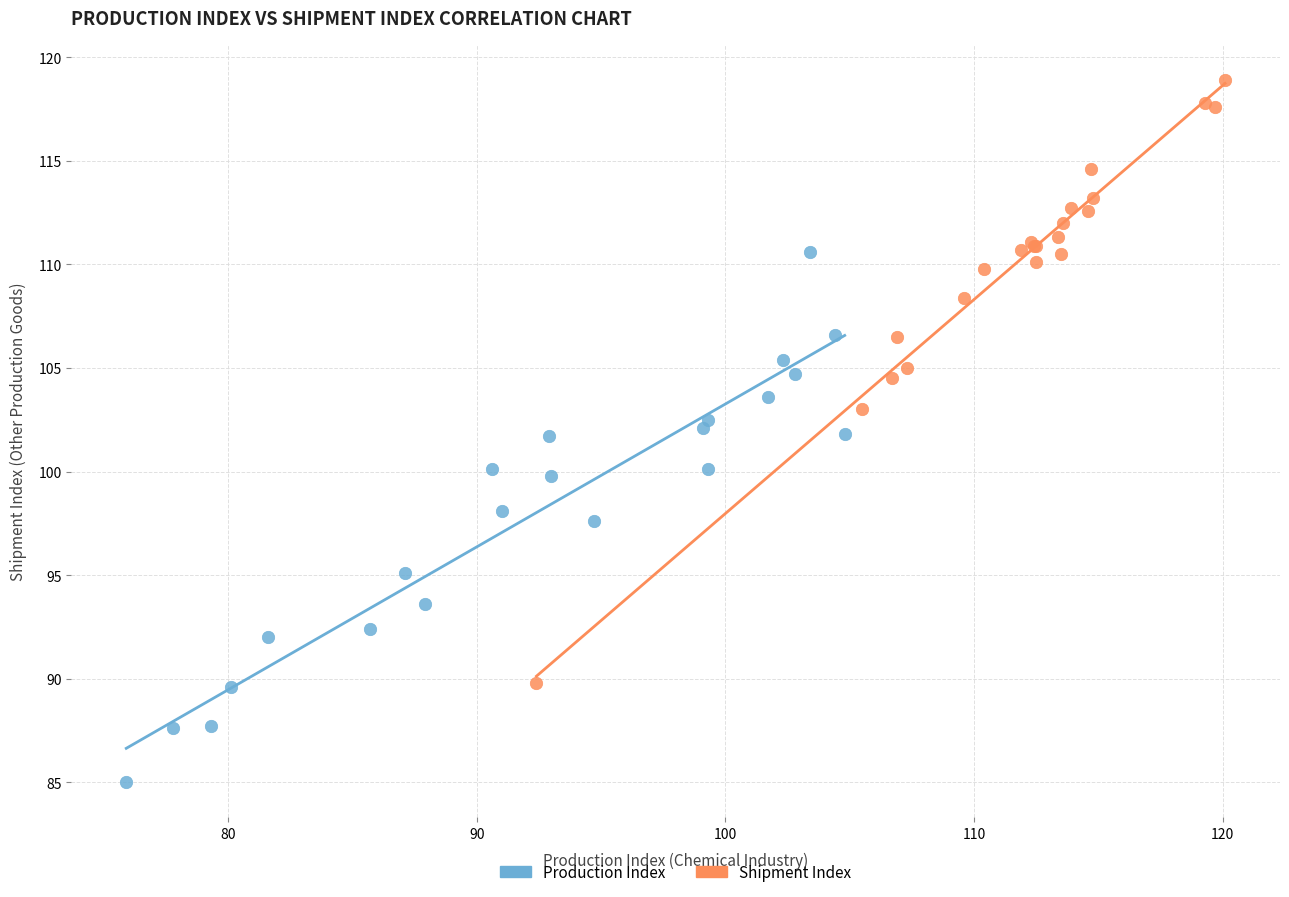

Which series reaches the minimum Y coordinate?

Production Index